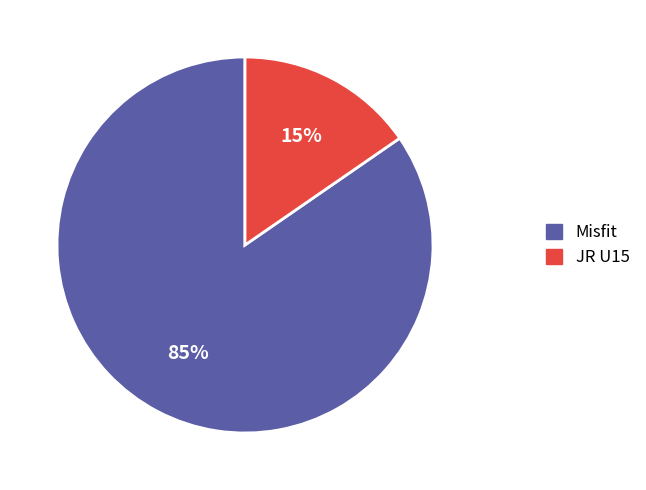

Combined, do Misfit and JR U15 account for over 50%?

Yes